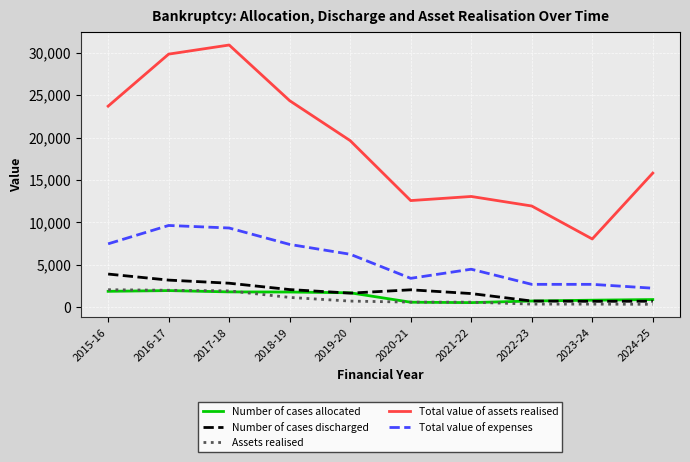

Which series has the largest total across all categories?

Total value of assets realised